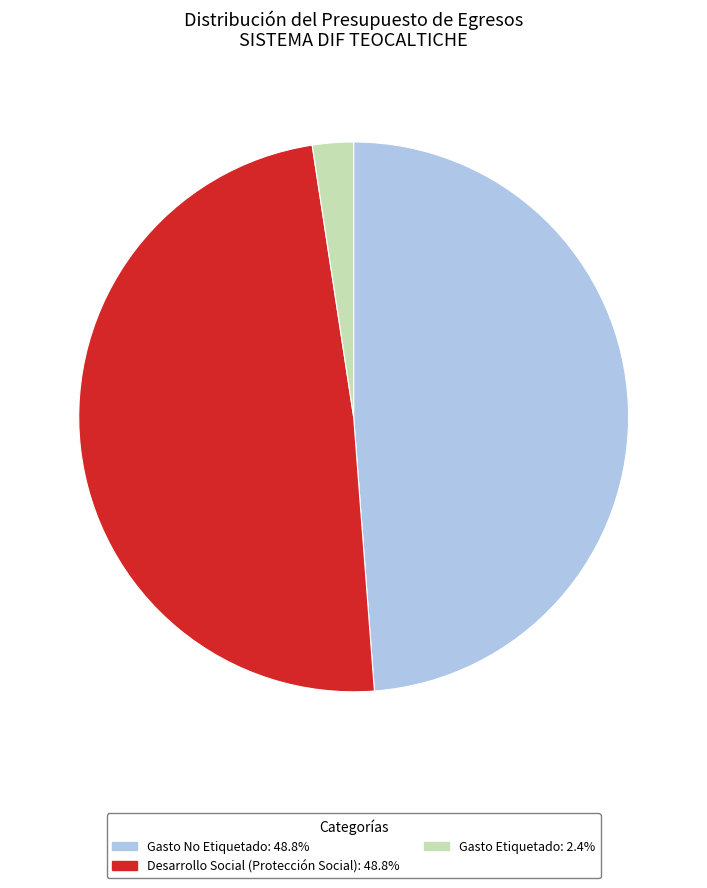

Is there a majority slice in this chart?

No